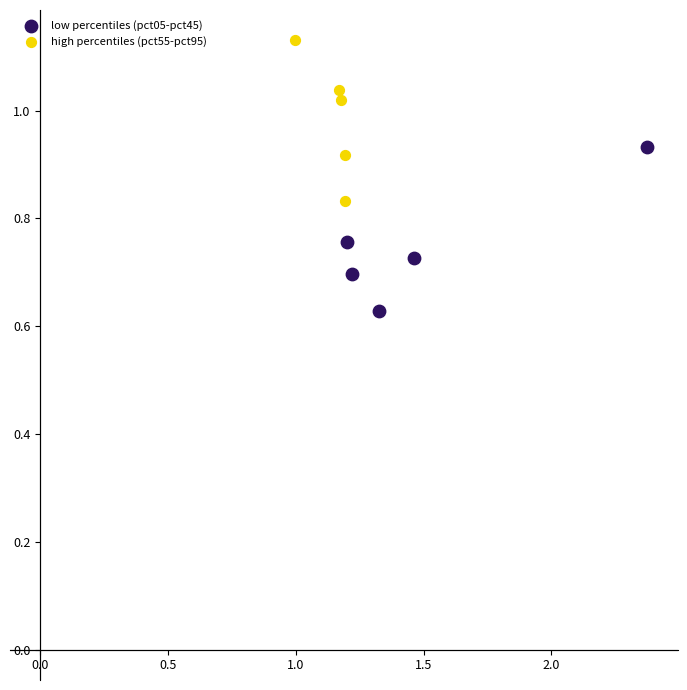

Which series reaches the maximum Y coordinate?

high percentiles (pct55-pct95)